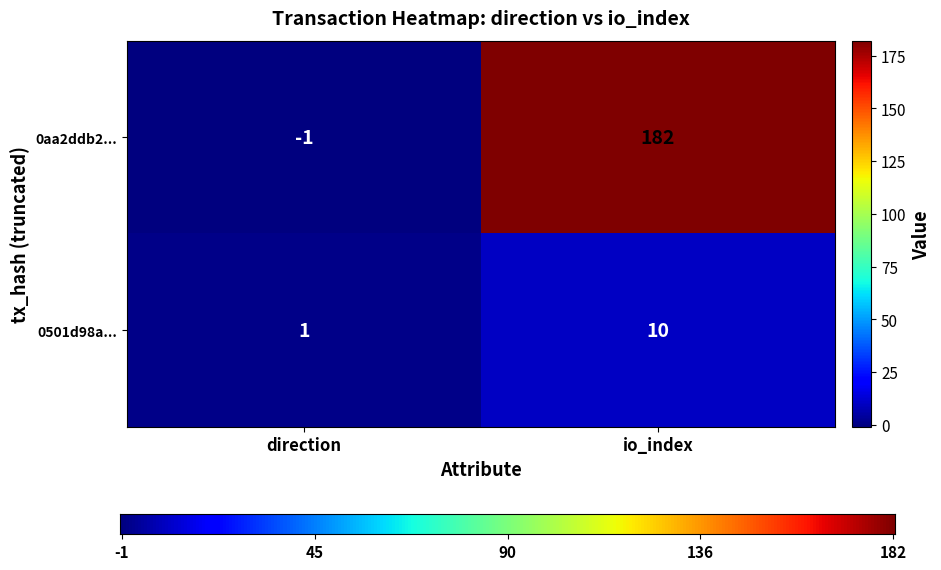

How many distinct data groups are displayed?

2